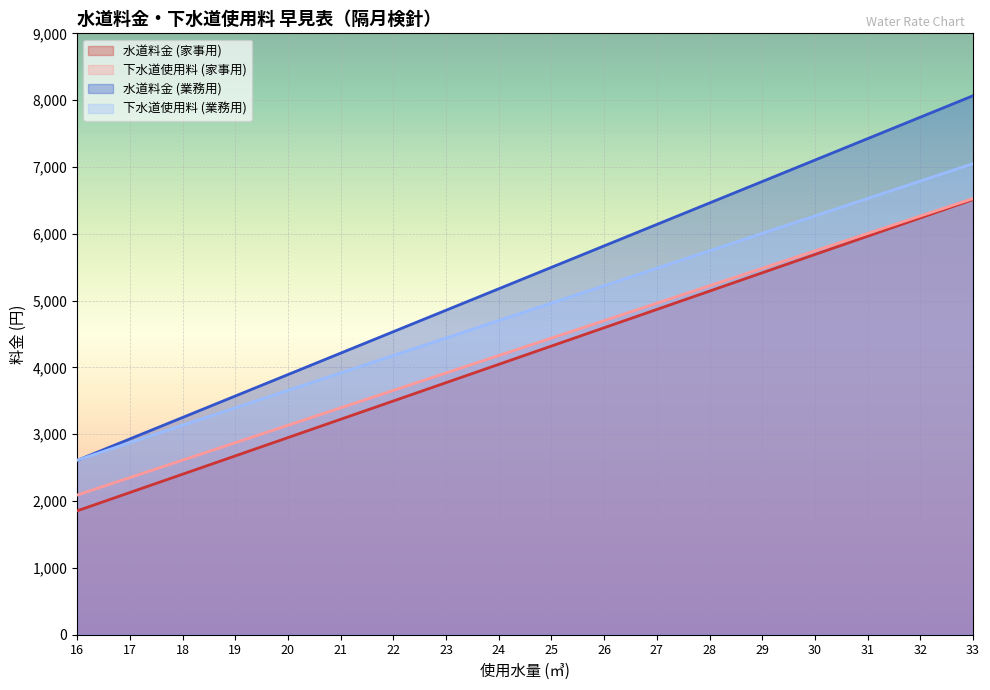

How many lines are shown in the chart?

4